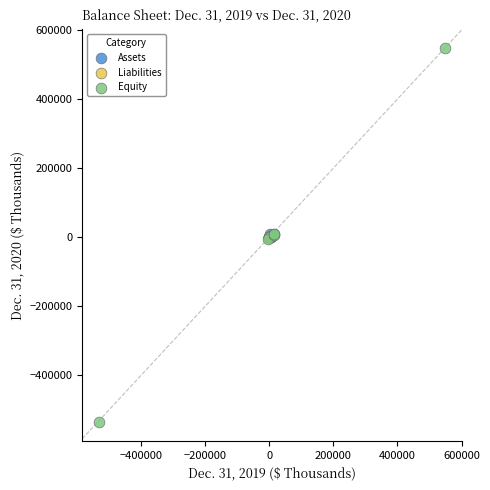

Which series has the widest spread of Y values?

Equity